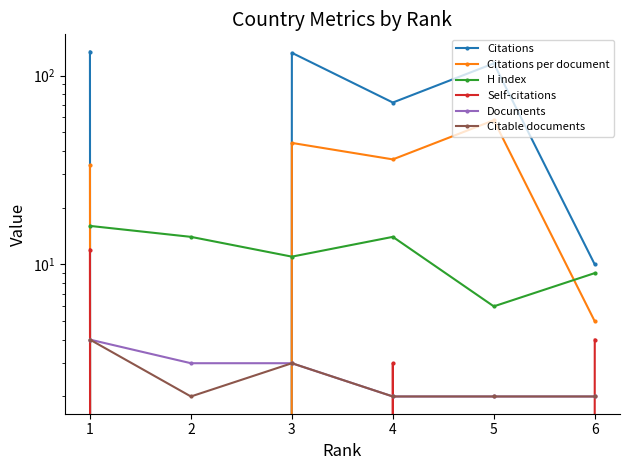

How many data points does each series have?

6